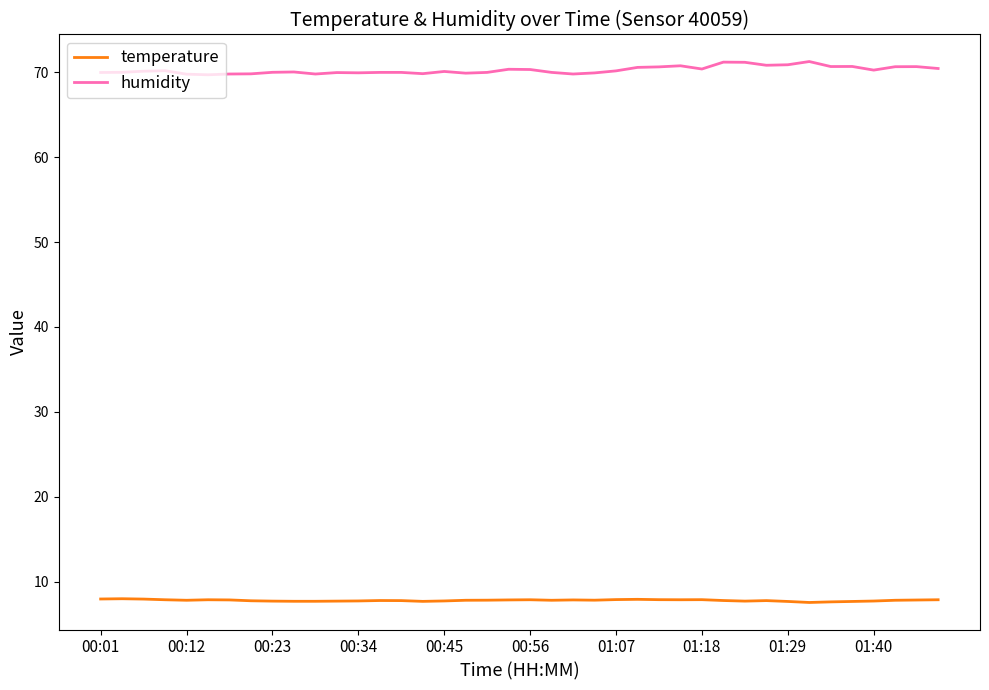

List the series in order of their peak value, lowest first.

temperature, humidity